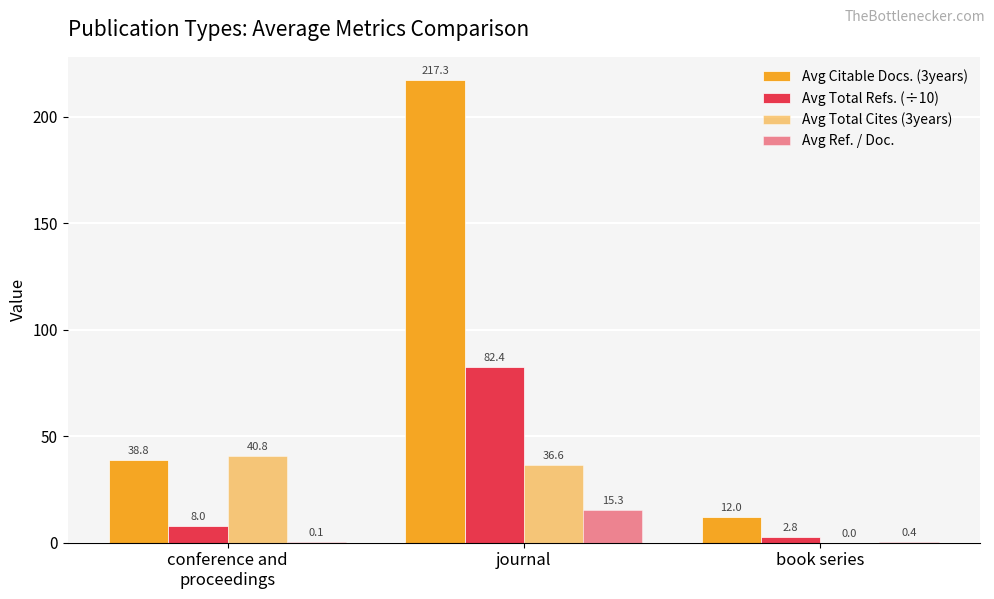

Is it true that Avg Citable Docs. (3years) equals 339.5 at journal?

False